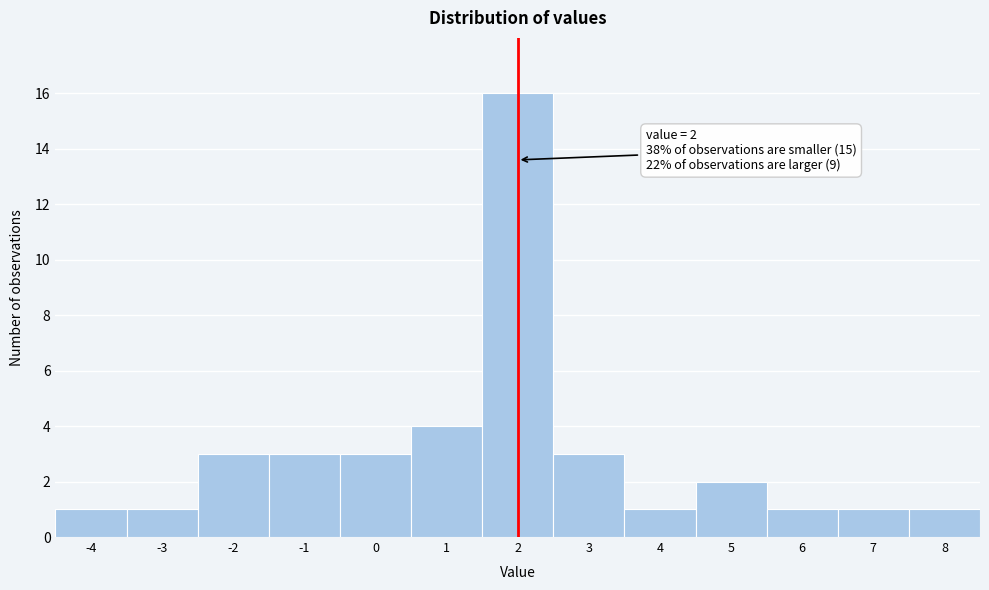

Which range on the x-axis has the tallest bar?

1.5 to 2.5